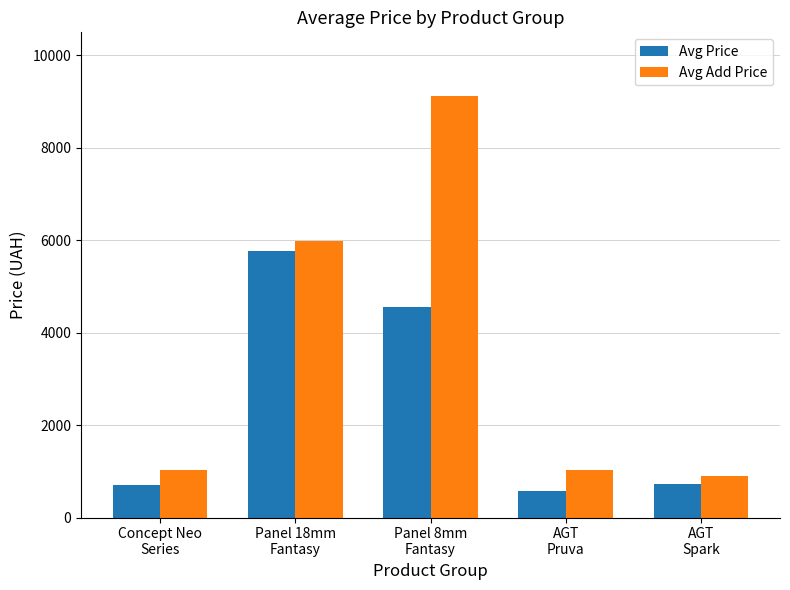

What is the label of the 4th bar from the left?

AGT
Pruva